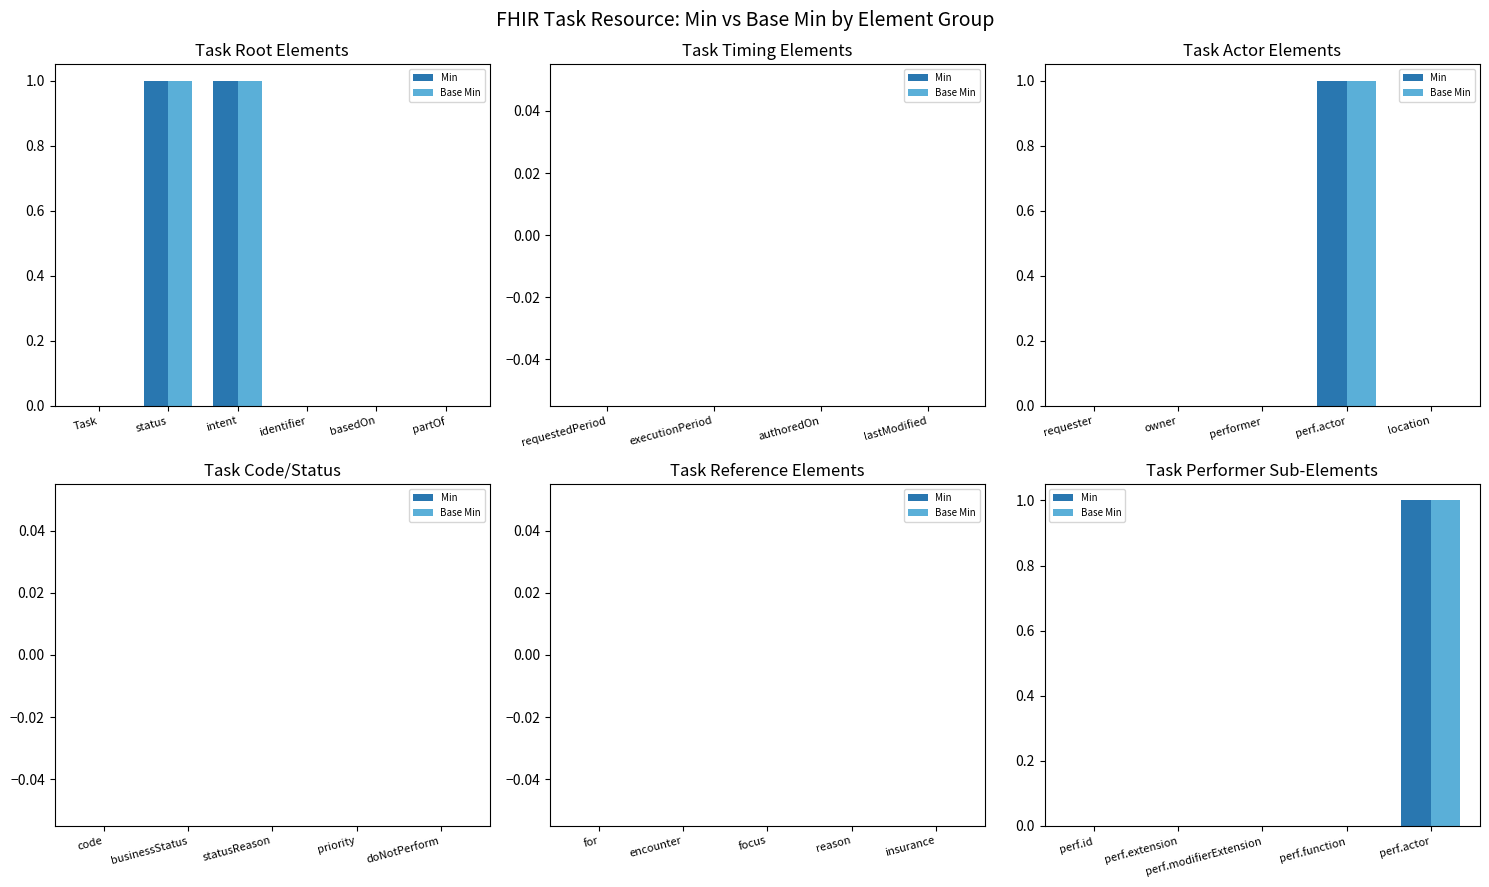

How many series are shown in this chart?

2